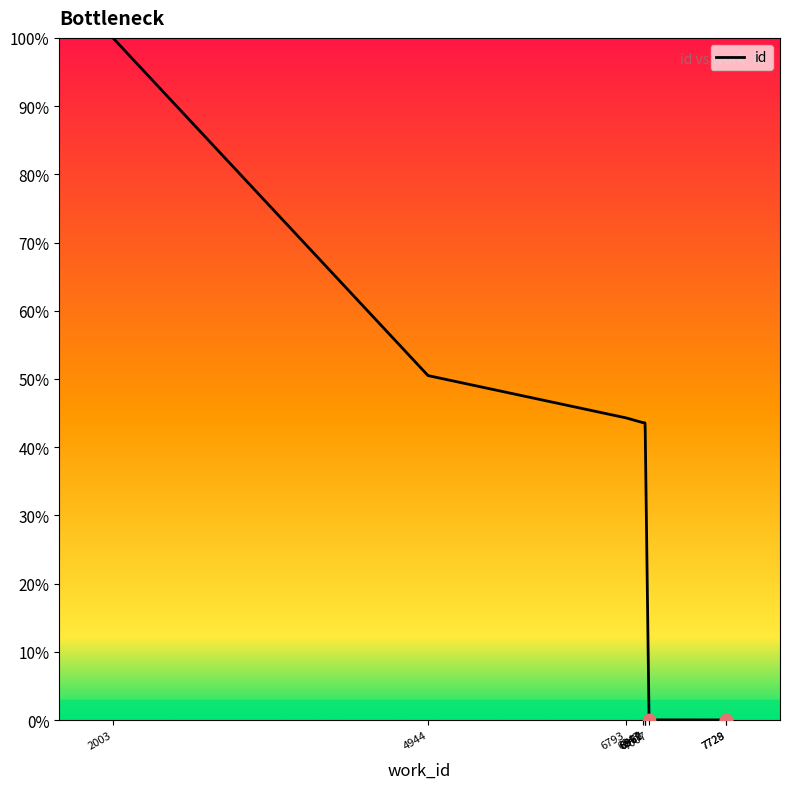

What is the ratio of the value at 6969 to the value at 6967?

1.0